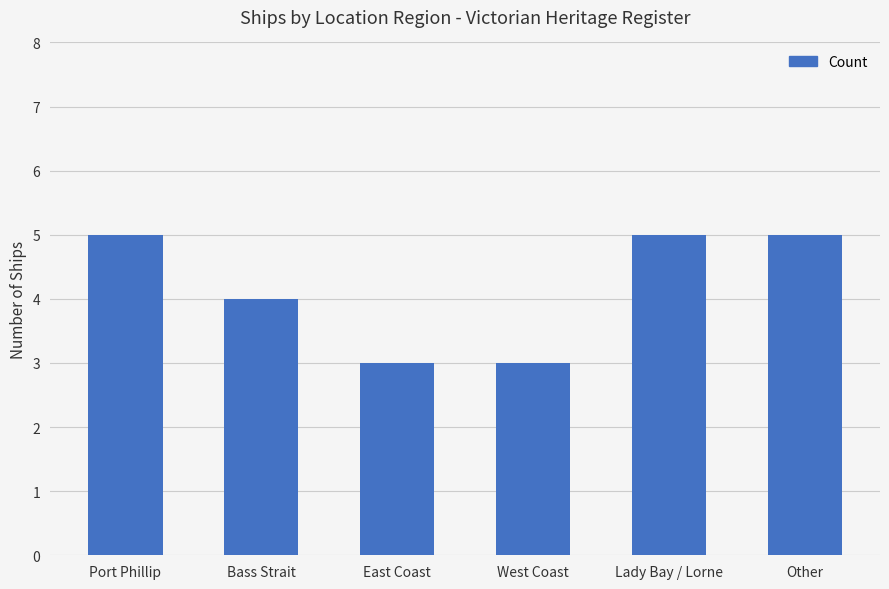

What is the difference between the maximum and second lowest values?

2